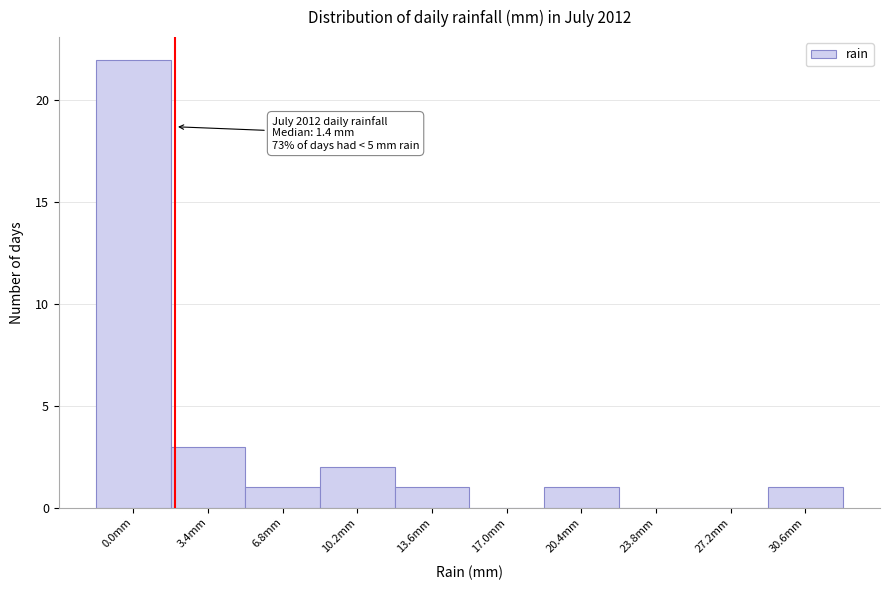

Reading left to right, list all the values displayed in this chart.

0.0mm=22	3.4mm=3	6.8mm=1	10.2mm=2	13.6mm=1	17.0mm=0	20.4mm=1	23.8mm=0	27.2mm=0	30.6mm=1